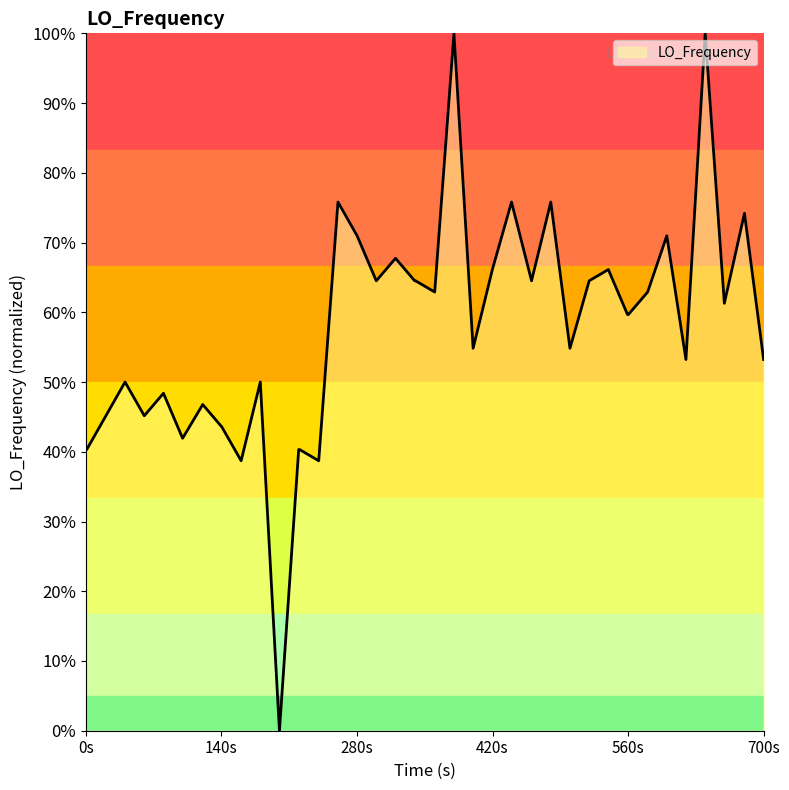

What is the maximum value shown in the chart?

100.0